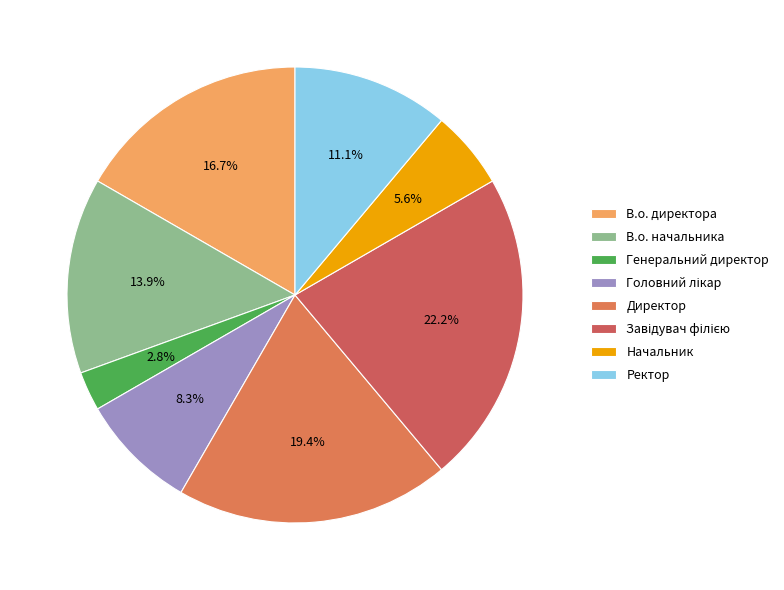

Is В.о. директора the majority of the pie?

No